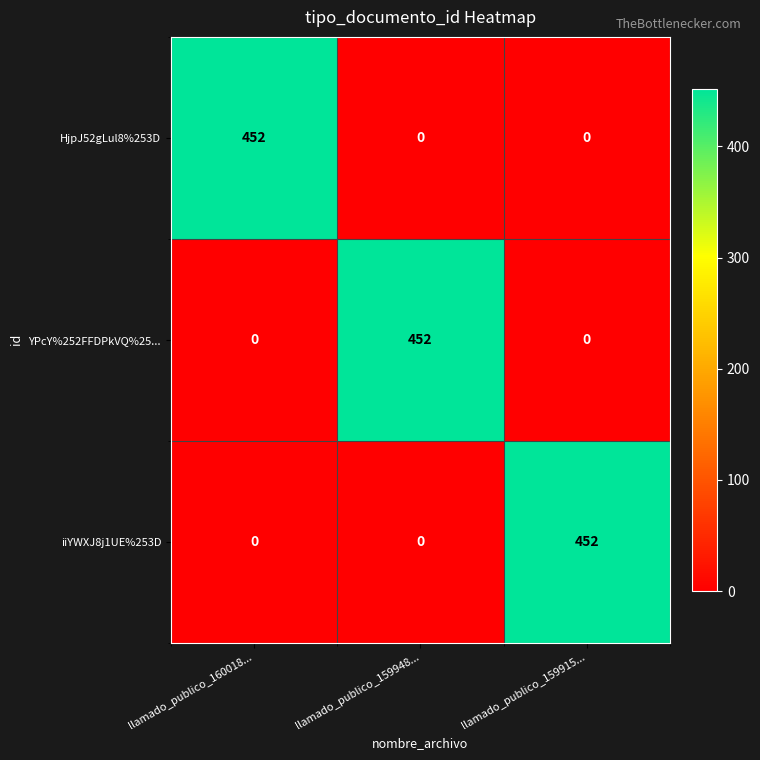

What is the difference between the highest and lowest values at llamado_publico_159915...?

452